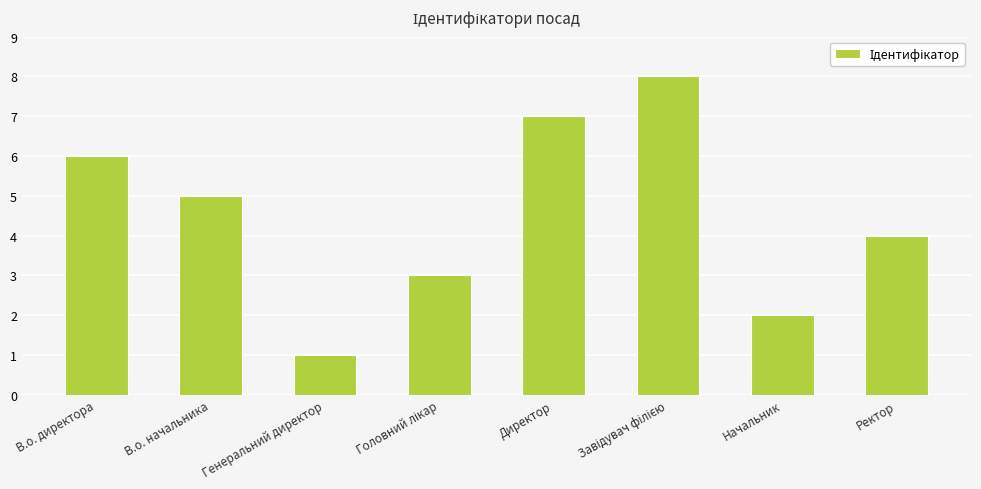

How many bars are there in total?

8